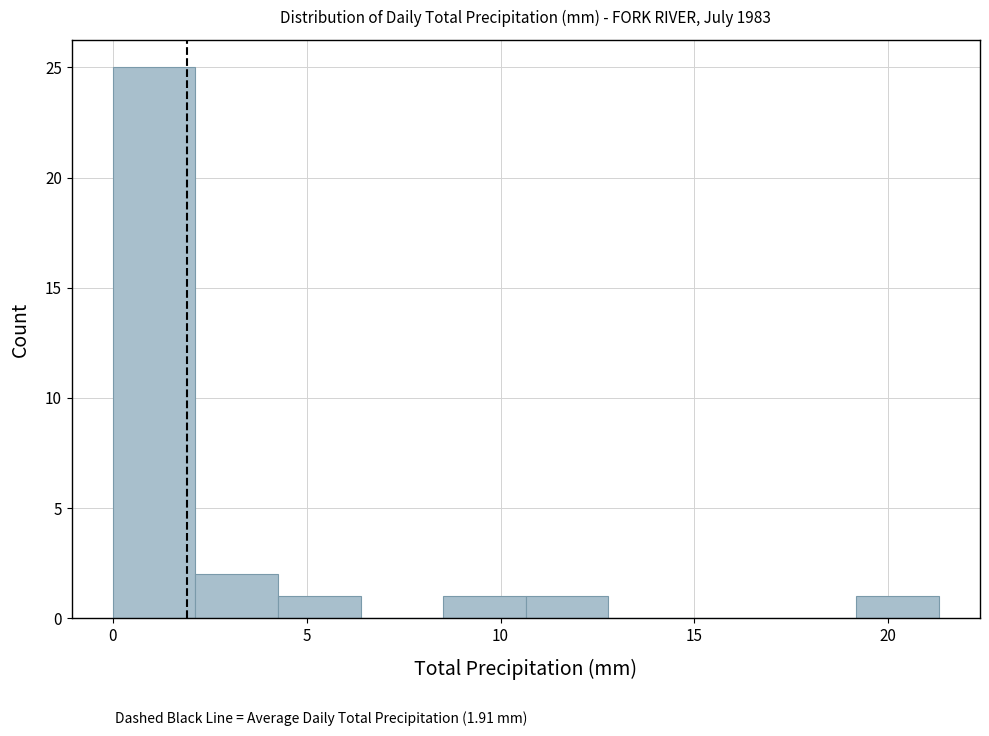

Reading left to right, list every bar in this chart as the range it spans on the x-axis followed by its height. Neither the bar edges nor the heights are printed on the chart, so give them approximately, as read against the axes.

0.0 to 2.0: 25
2.0 to 4.5: 2
4.5 to 6.5: 1
6.5 to 8.5: 0
8.5 to 10.5: 1
10.5 to 13.0: 1
13.0 to 15.0: 0
15.0 to 17.0: 0
17.0 to 19.0: 0
19.0 to 21.5: 1